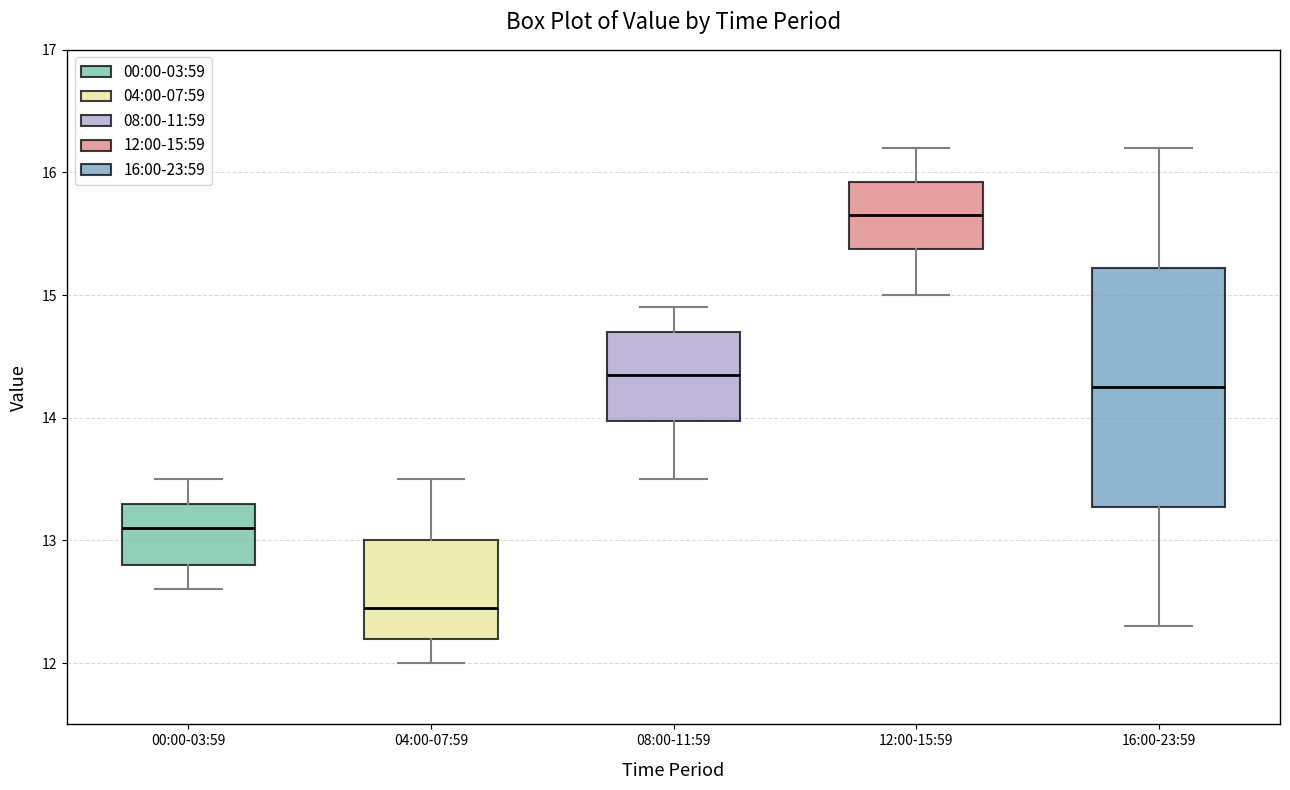

Reading left to right, read every box against the y-axis: the position of its median line, the range the box covers, and the ends of its whiskers. The values are not printed on the chart, so give them approximately, as read against the axis.

00:00-03:59: median 13.1, box 12.8 to 13.3, whiskers 12.6 to 13.5
04:00-07:59: median 12.5, box 12.2 to 13.0, whiskers 12.0 to 13.5
08:00-11:59: median 14.4, box 14.0 to 14.7, whiskers 13.5 to 14.9
12:00-15:59: median 15.7, box 15.4 to 15.9, whiskers 15.0 to 16.2
16:00-23:59: median 14.3, box 13.3 to 15.2, whiskers 12.3 to 16.2